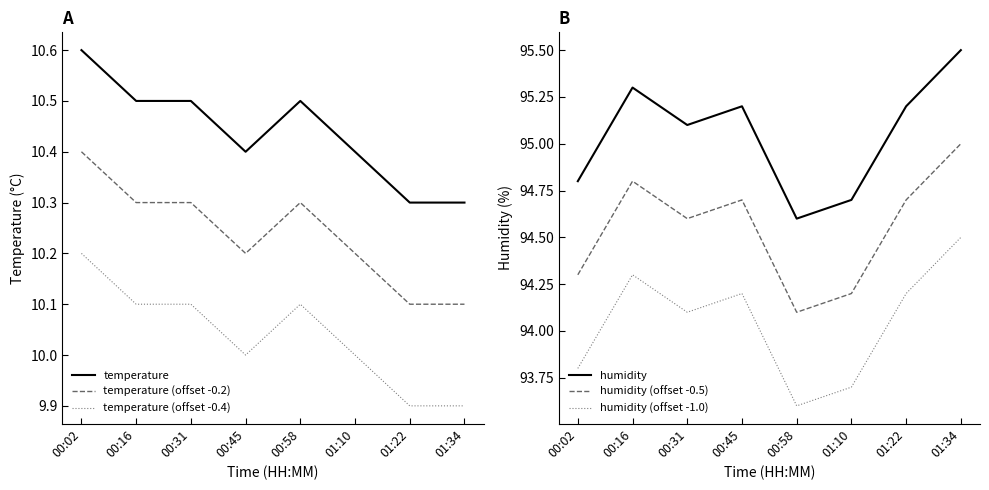

Rank the categories by humidity (offset -1.0) value from highest to lowest.

01:34, 00:16, 00:45, 01:22, 00:31, 00:02, 01:10, 00:58